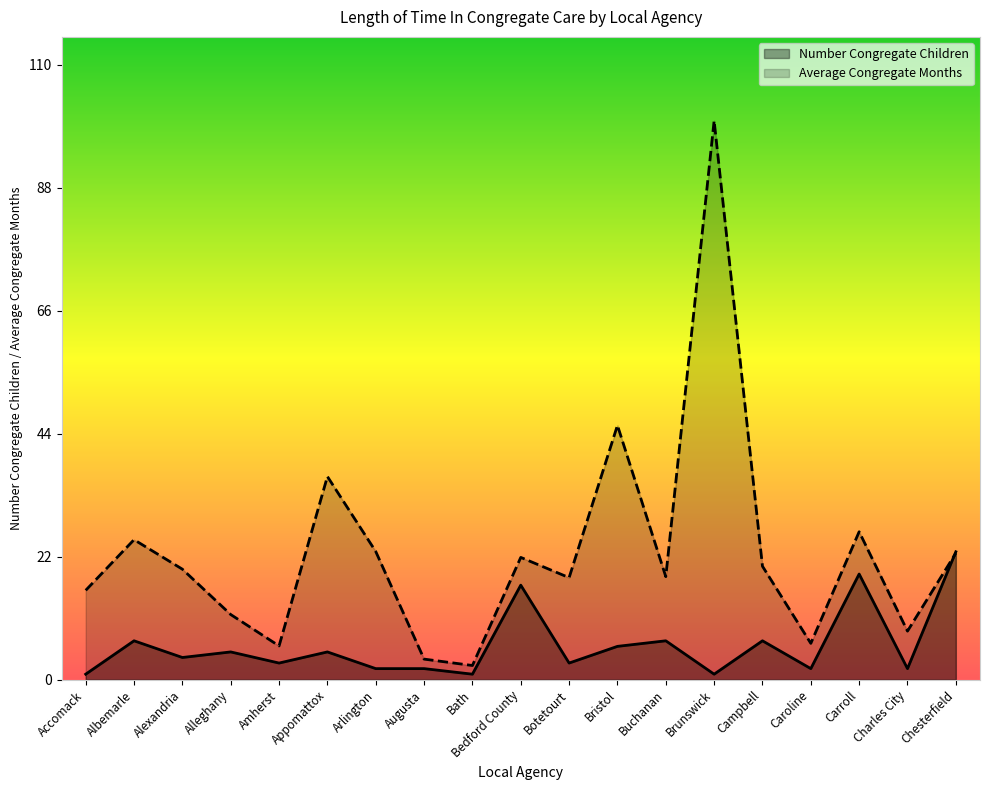

What is the sum of all Average Congregate Months values?

434.9